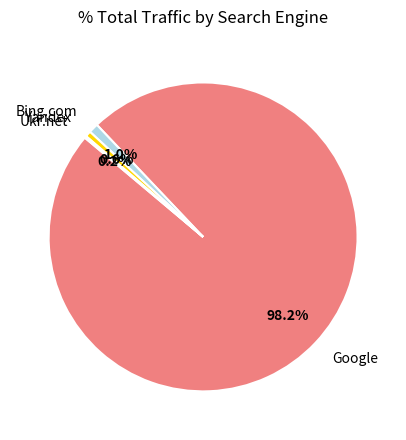

Combined, do Google and Yandex account for over 50%?

Yes